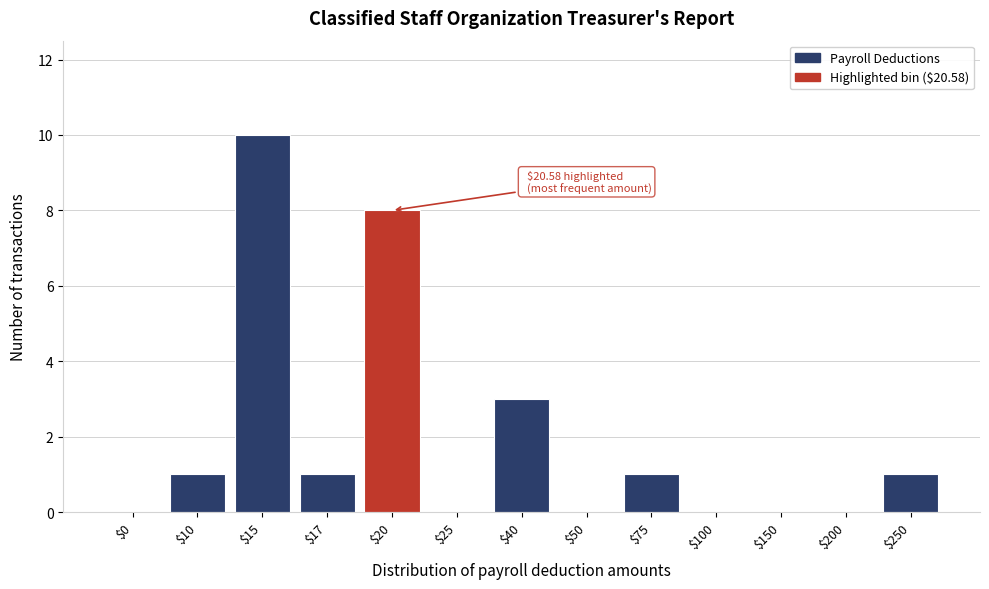

What is the maximum value shown in the chart?

10